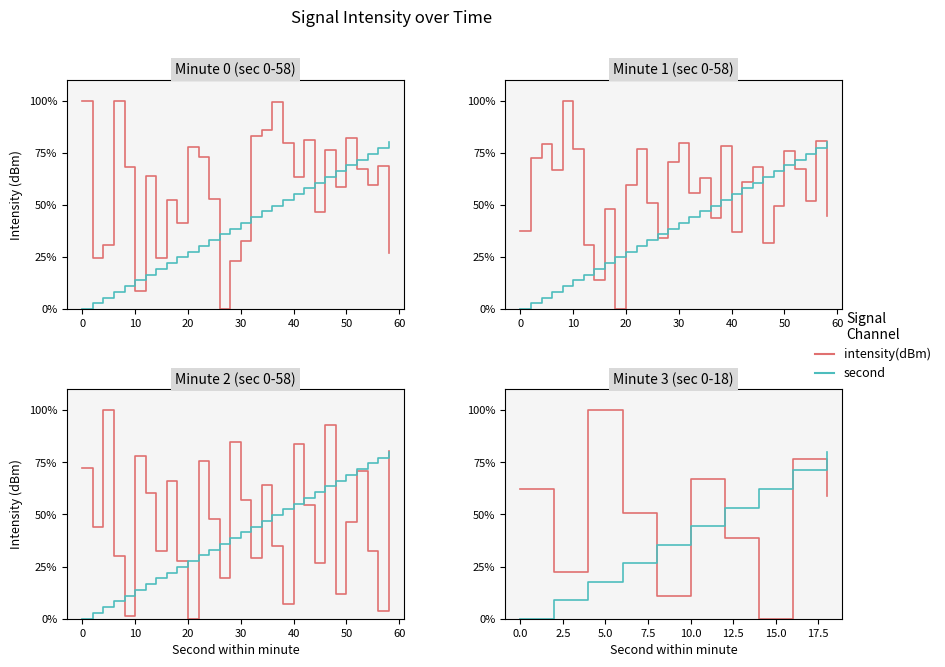

Does the chart have visible grid lines?

No